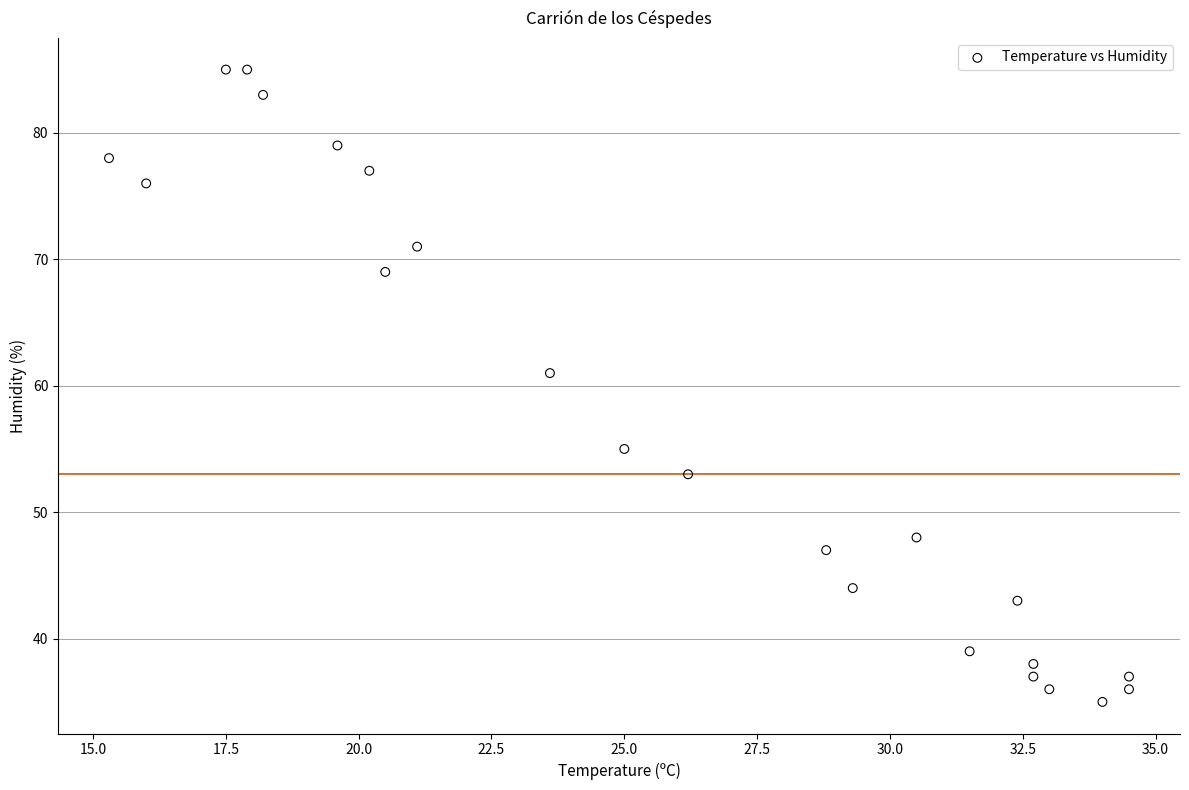

What is the range of Y values (max minus min)?

50